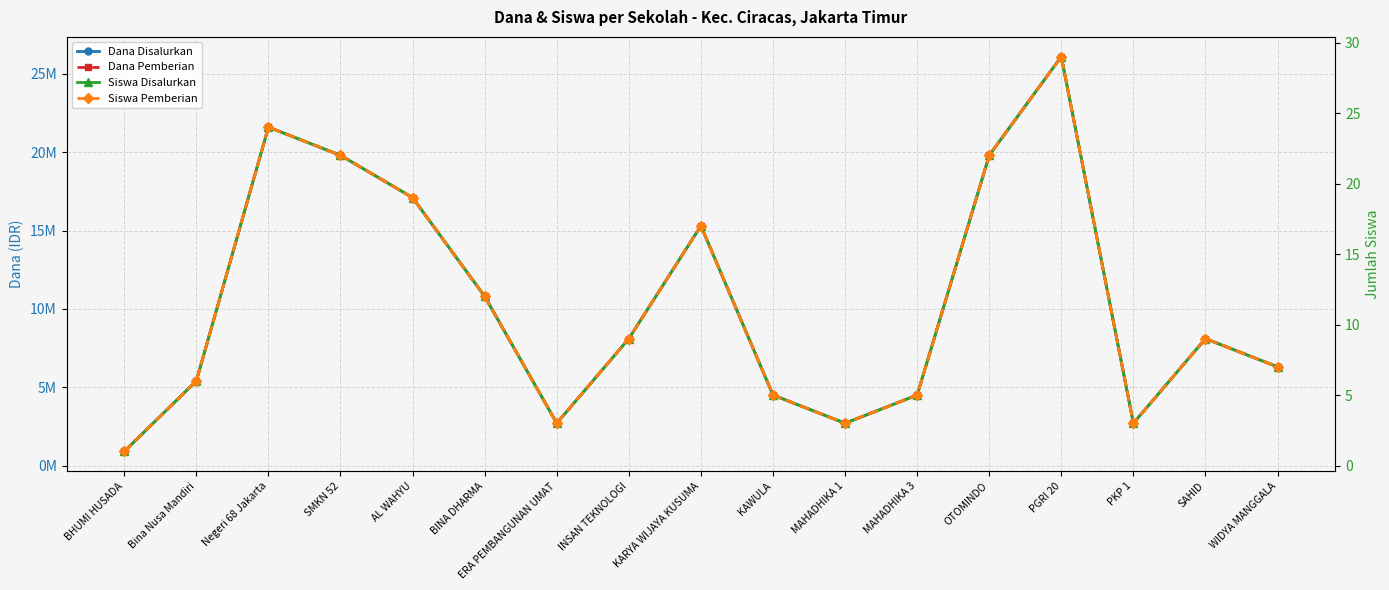

Is this an area chart (filled region under the line)?

No